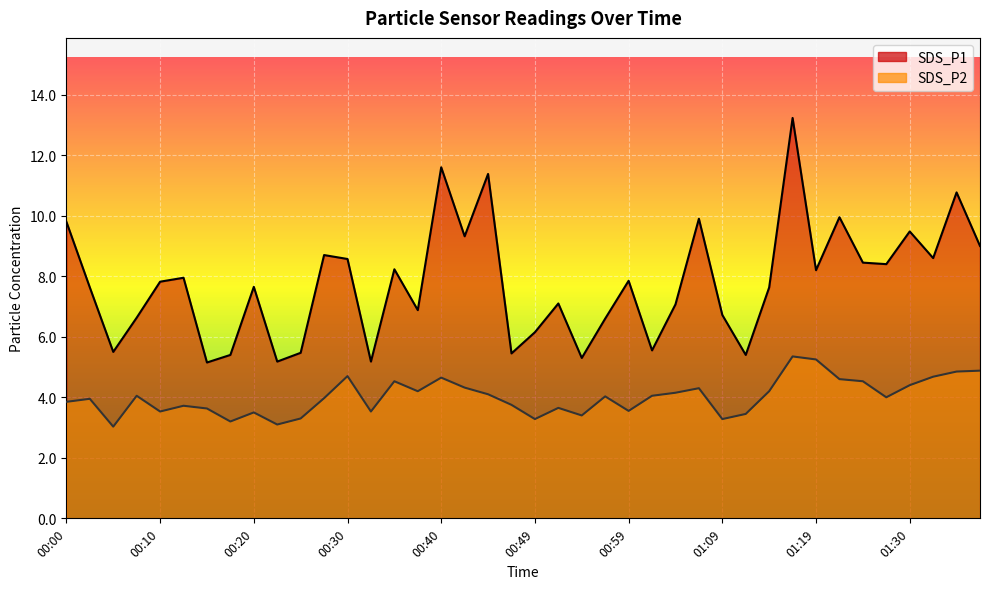

Which label corresponds to the smallest value in the chart?

00:05